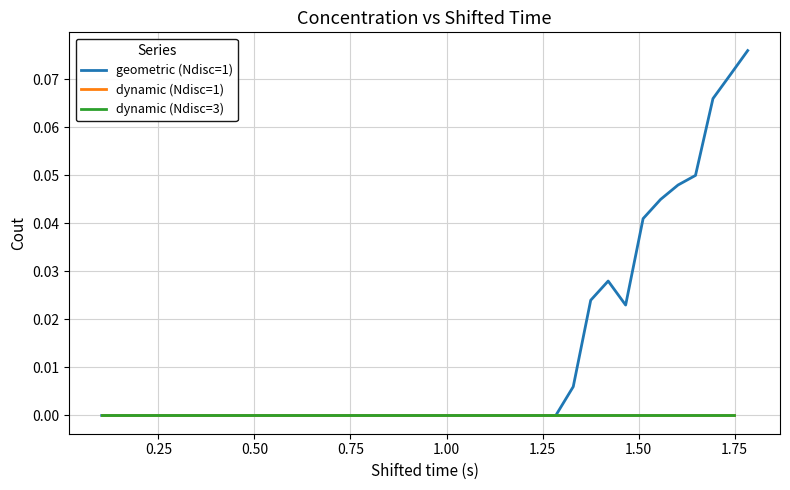

Is this an area chart (filled region under the line)?

No